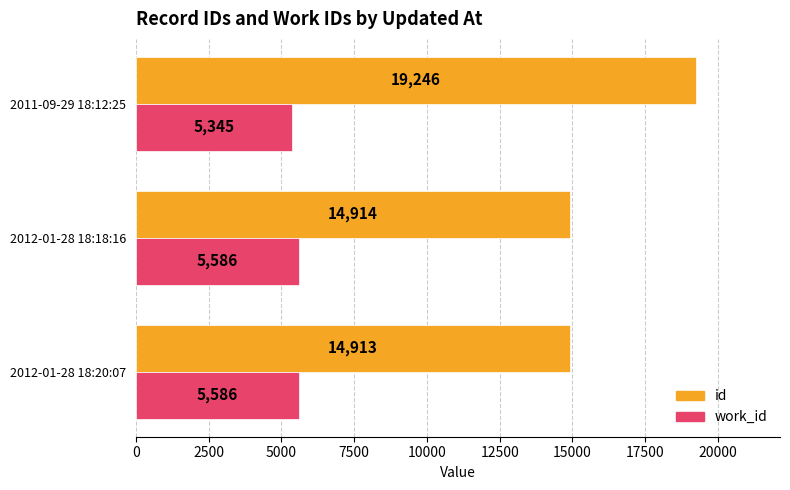

Which series has the largest total across all categories?

id